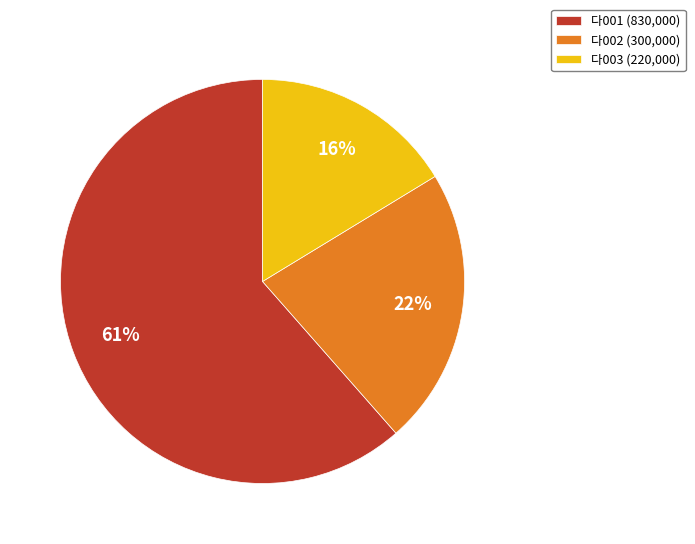

Does 다001 (830,000) represent more than half of the total?

Yes